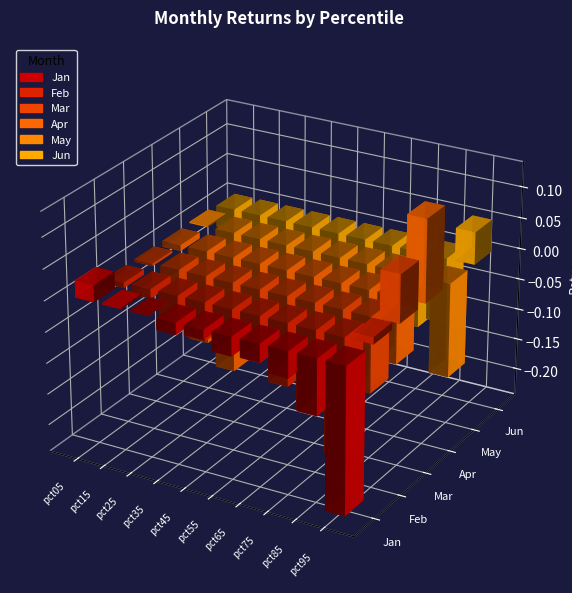

Where is Mar nearest to the value 0?

pct05